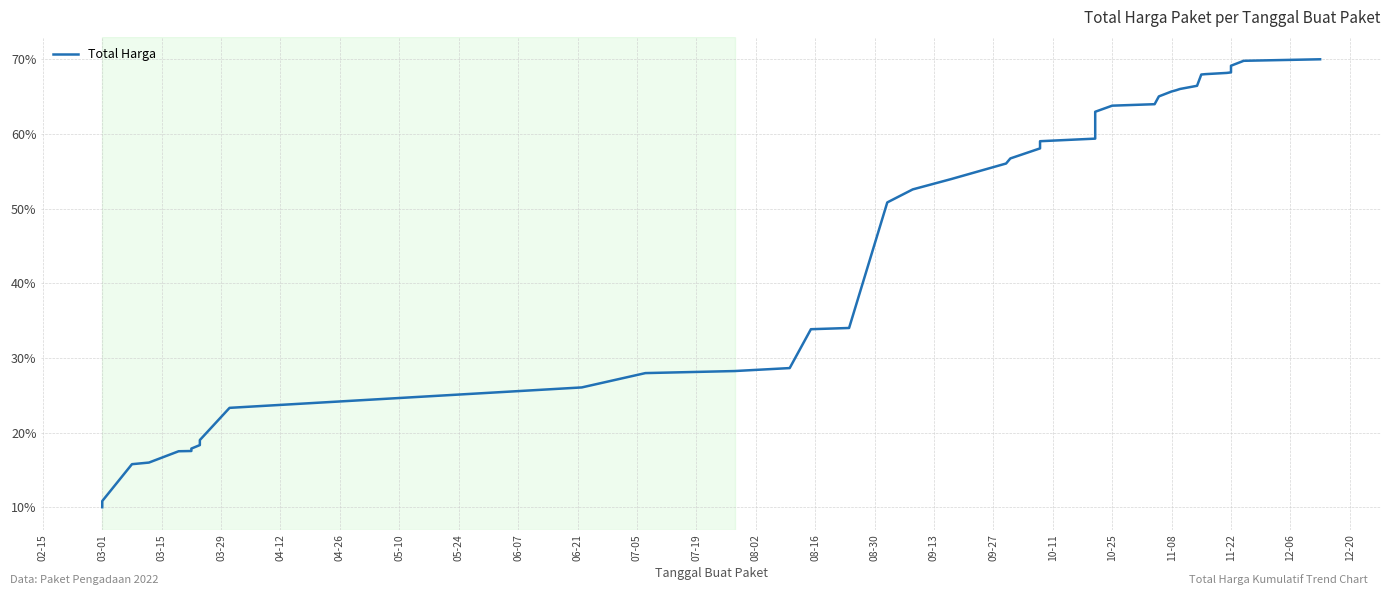

Is this an area chart (filled region under the line)?

No